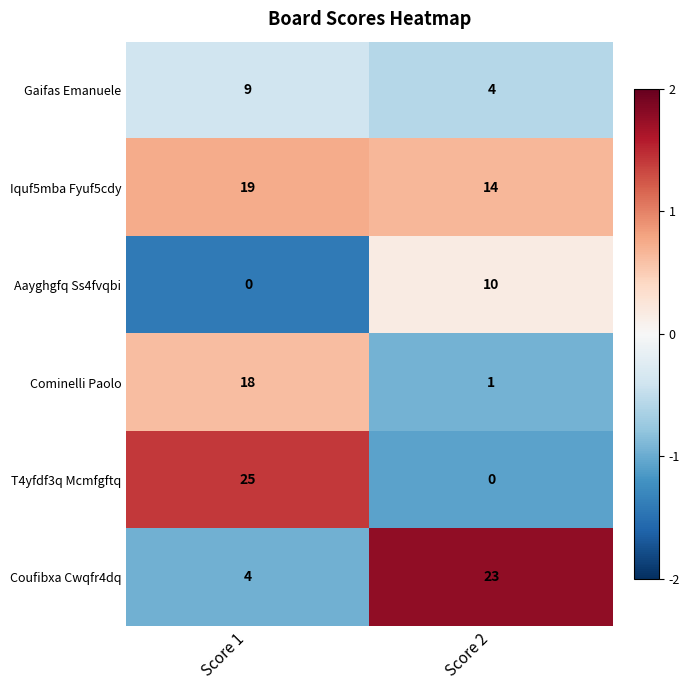

What is the minimum value shown in the chart?

0